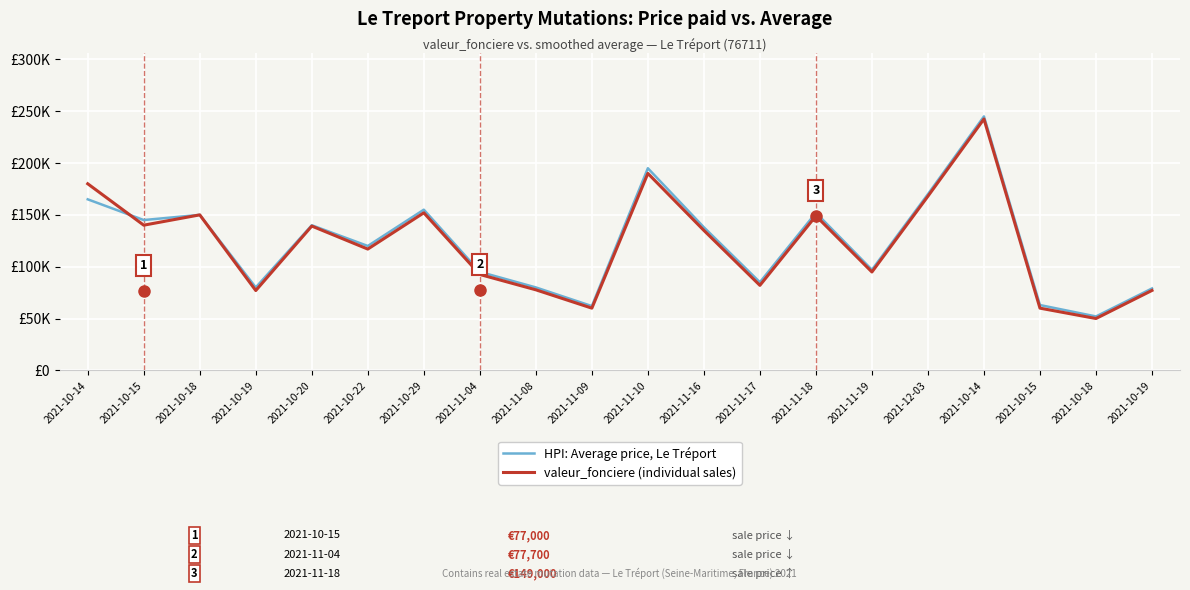

What are all the series names shown in the legend?

HPI: Average price, Le Tréport, valeur_fonciere (individual sales)